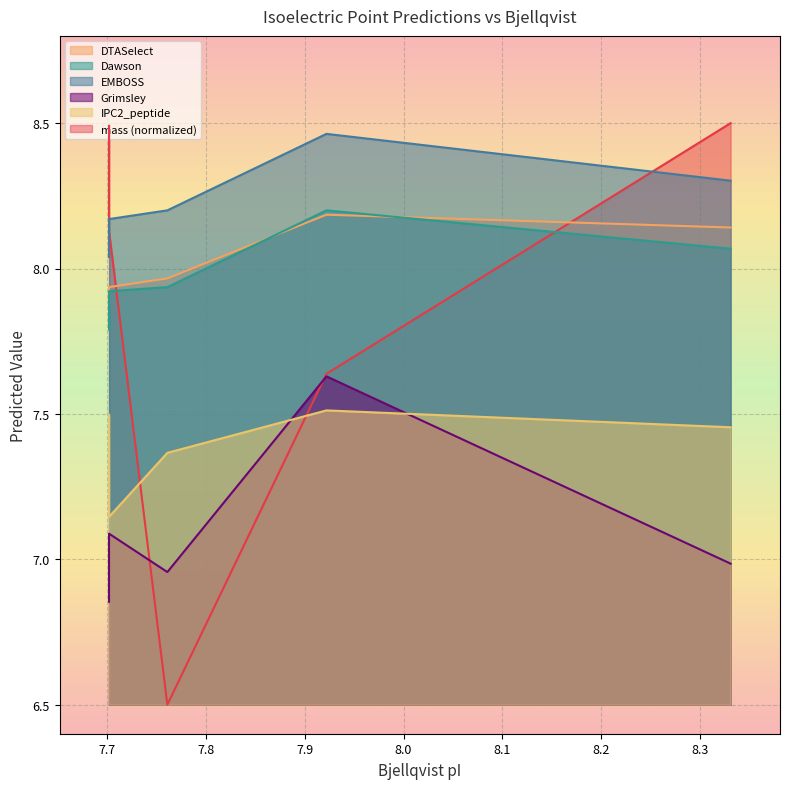

At which category does EMBOSS reach its first local peak?

7.9